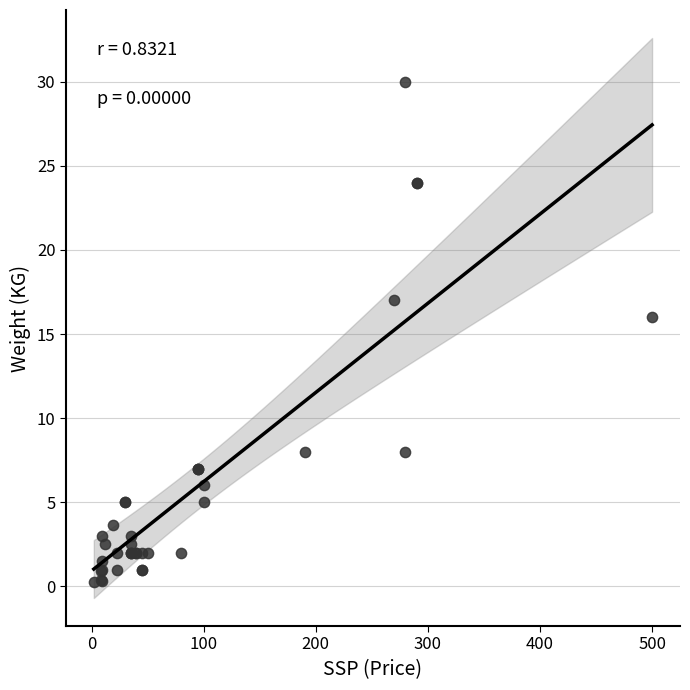

What Y value in the scatter plot is closest to 15?

16.0